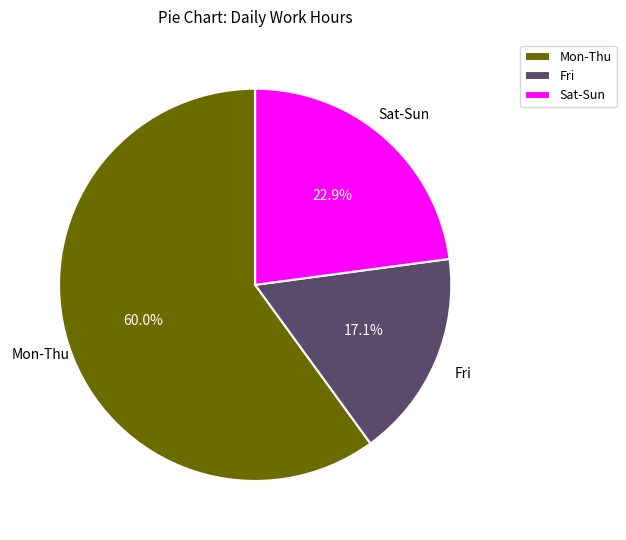

Rank the categories by value from lowest to highest.

Fri, Sat-Sun, Mon-Thu